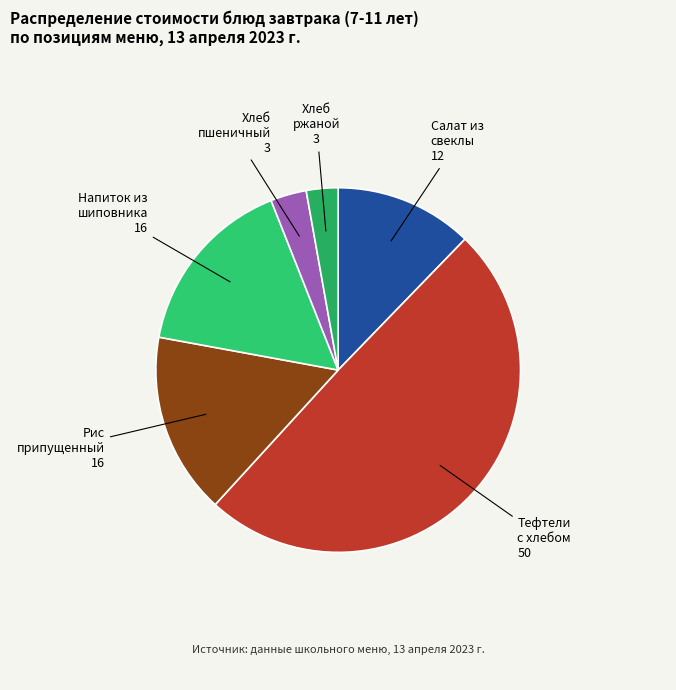

How many slices are in this pie chart?

6